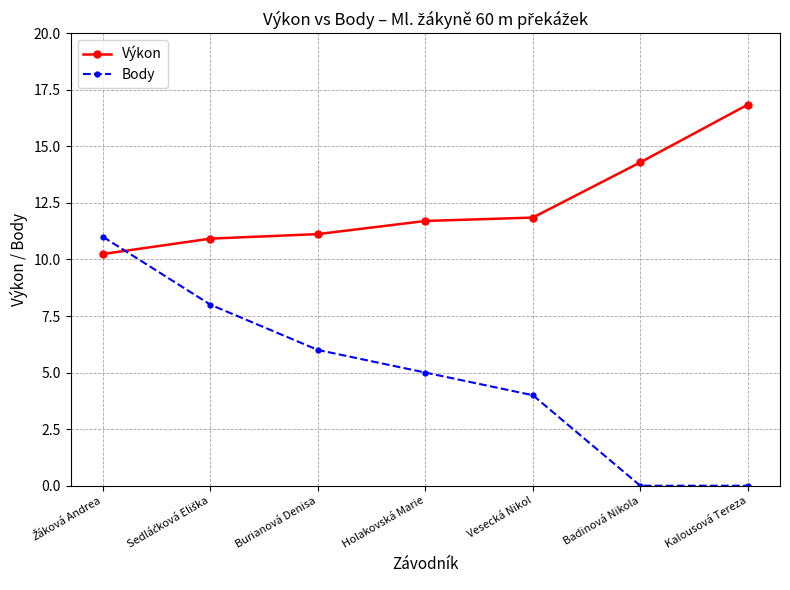

Is it true that Body equals 1.9 at Vesecká Nikol?

False